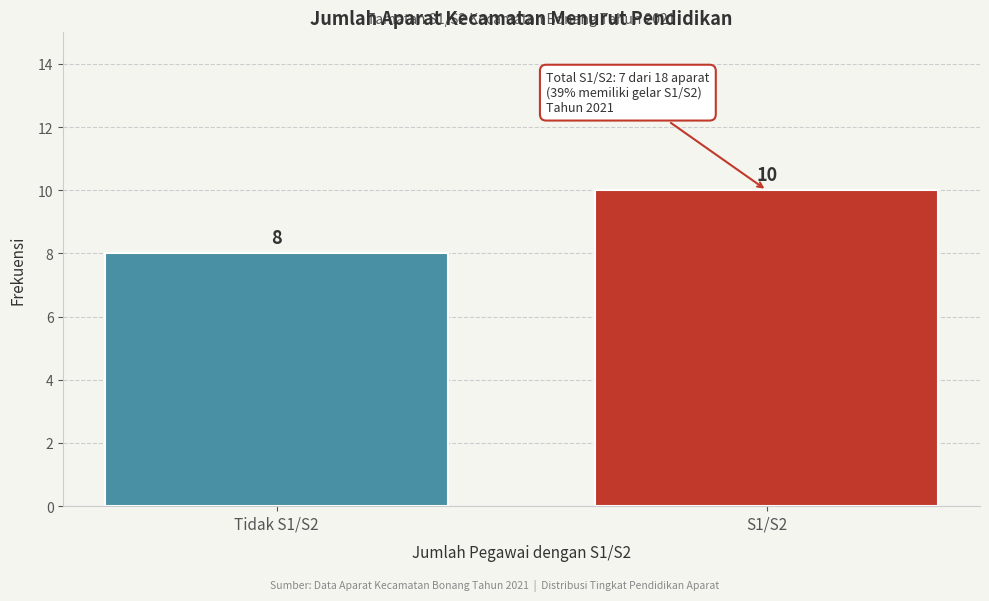

Reading right to left, list all the values displayed in this chart.

S1/S2=10	Tidak S1/S2=8